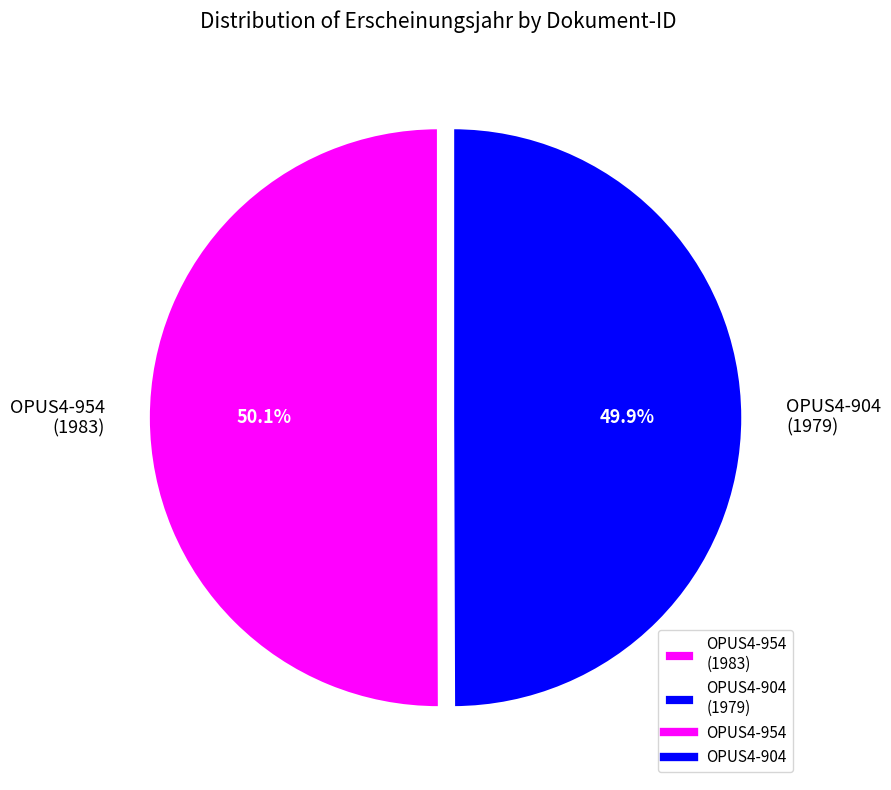

To the nearest percent, what is the average slice percentage?

50%